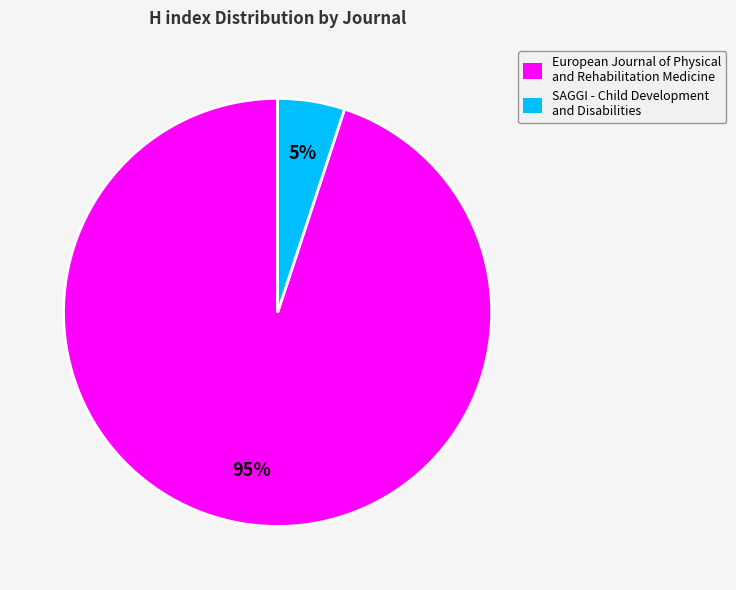

To the nearest percent, what is the difference between the SAGGI - Child Development and Disabilities and European Journal of Physical and Rehabilitation Medicine slice percentages?

90%